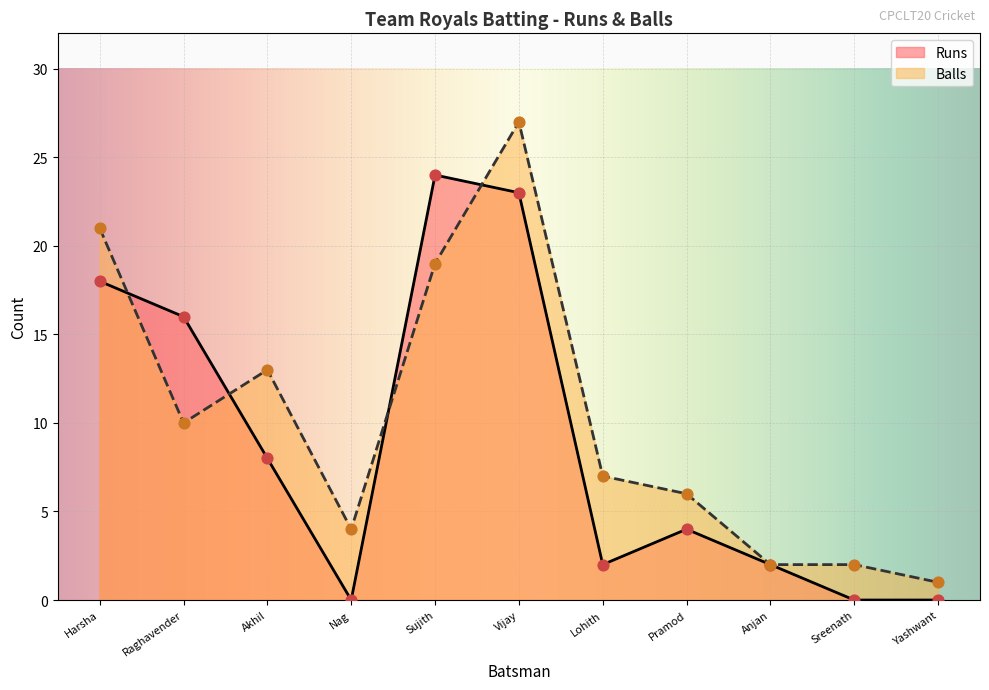

At which category is the sum across all series the highest?

Vijay